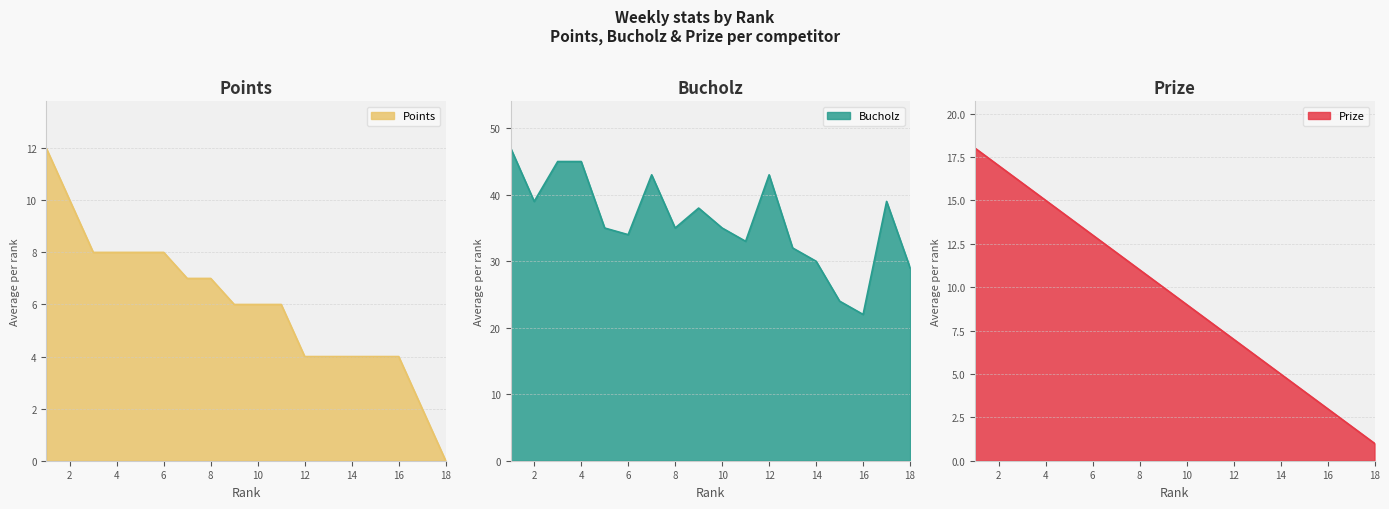

Reading left to right, what are all the values shown in this chart?

Prize: 18	17	16	15	14	13	12	11	10	9	8	7	6	5	4	3	2	1
Bucholz: 47	39	45	45	35	34	43	35	38	35	33	43	32	30	24	22	39	29
Points: 12	10	8	8	8	8	7	7	6	6	6	4	4	4	4	4	2	0